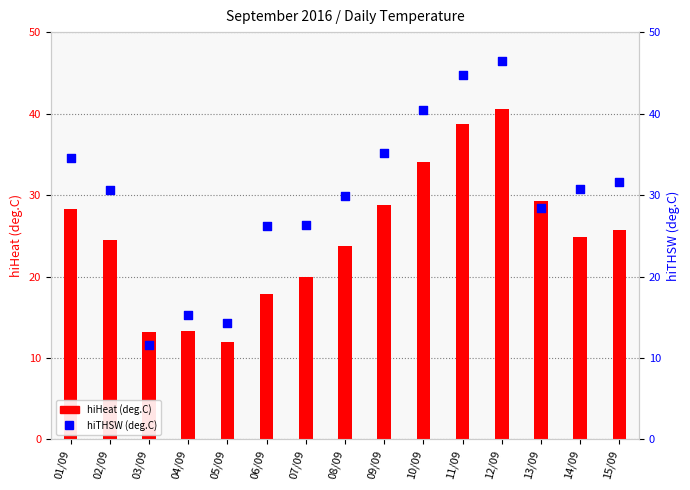

Which series contains the highest Y value?

hiTHSW